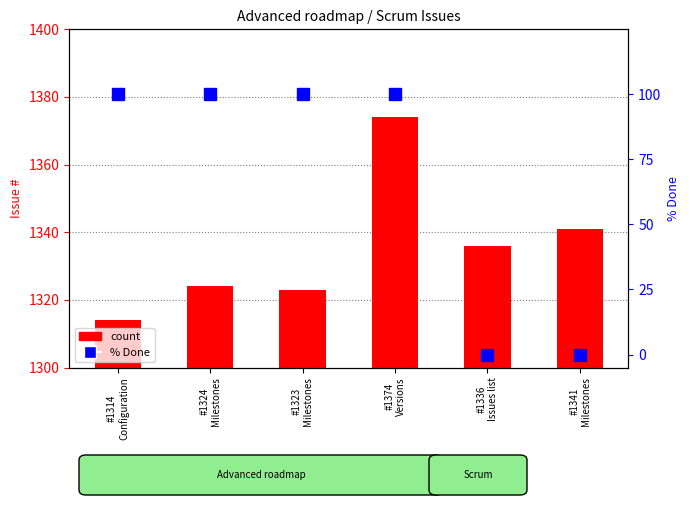

What is the lowest value of the count series?

1314